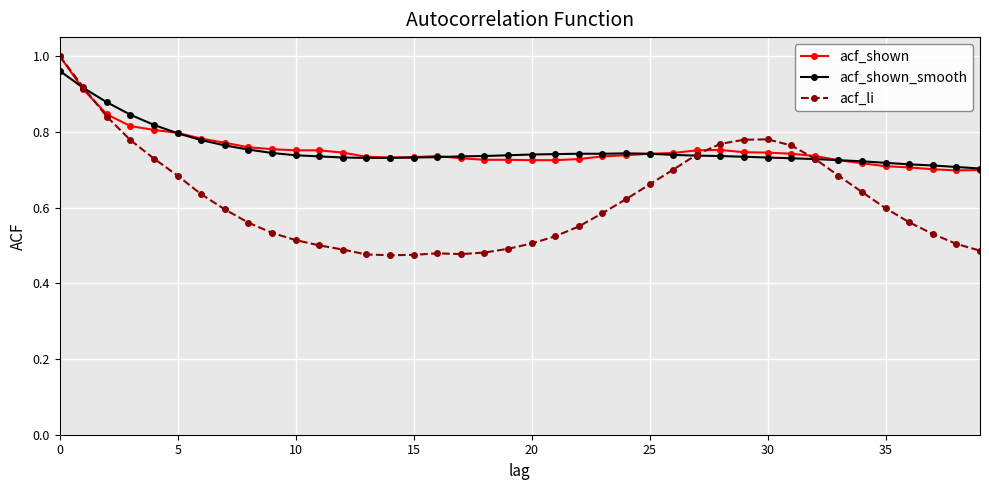

At how many categories does at least one series exceed 0?

40